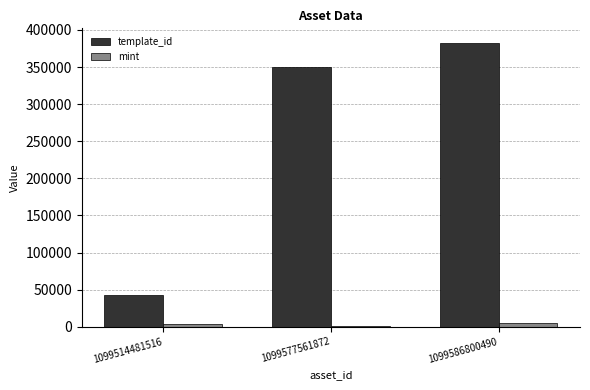

How many data points does each series have?

3